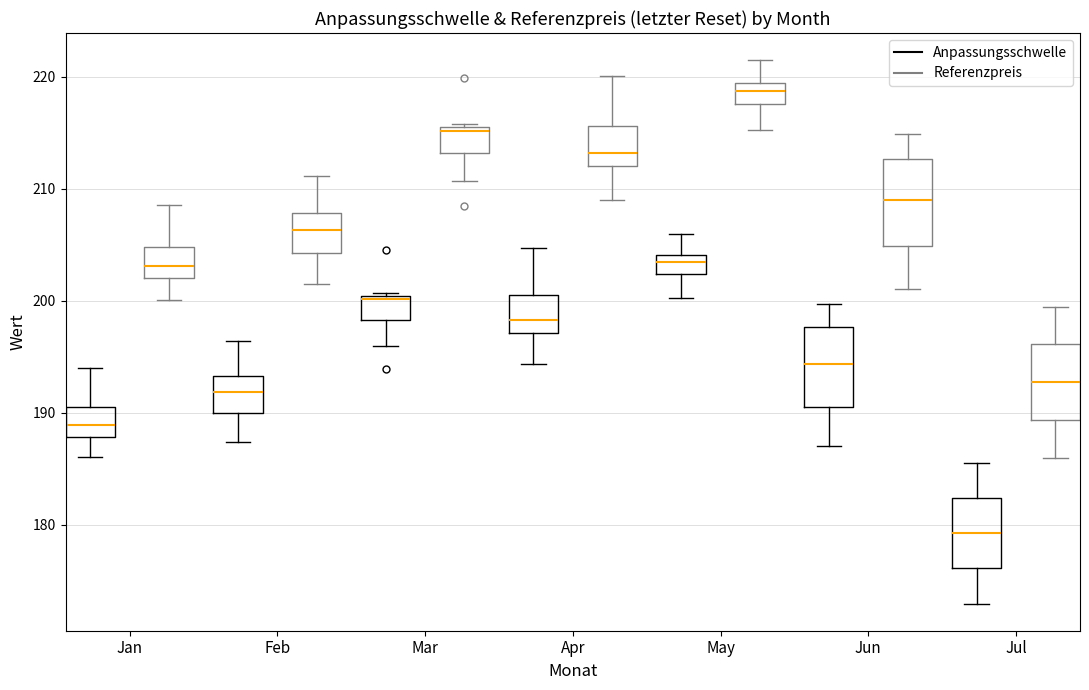

Where does the upper whisker of the box for Jan (Anpassungsschwelle) end on the y-axis? The values are not printed on the chart, so give them approximately, as read against the axis.

194